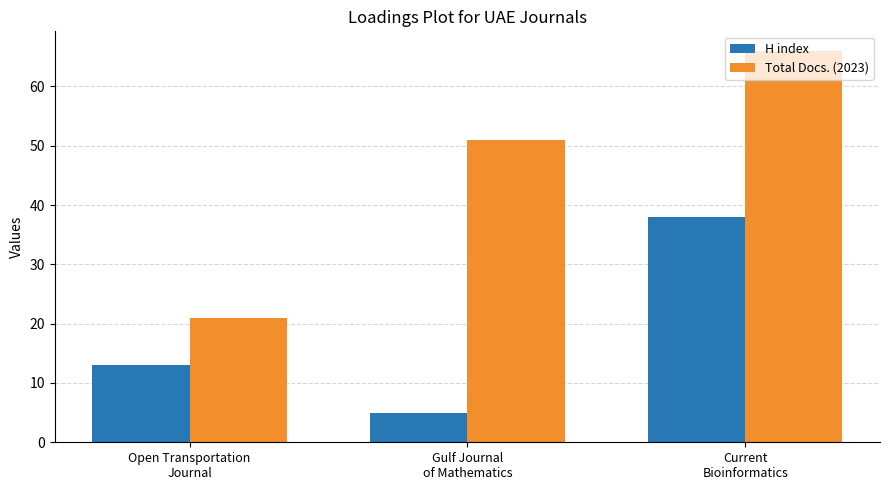

At Open Transportation
Journal, list the series in order from smallest to largest.

H index, Total Docs. (2023)